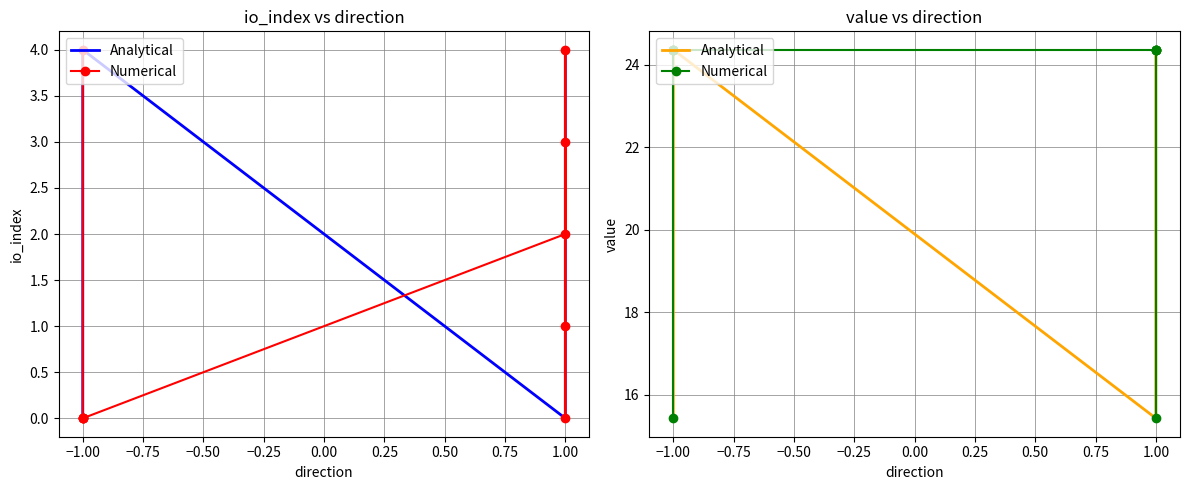

List the series in order of their peak value, highest first.

Analytical, Numerical